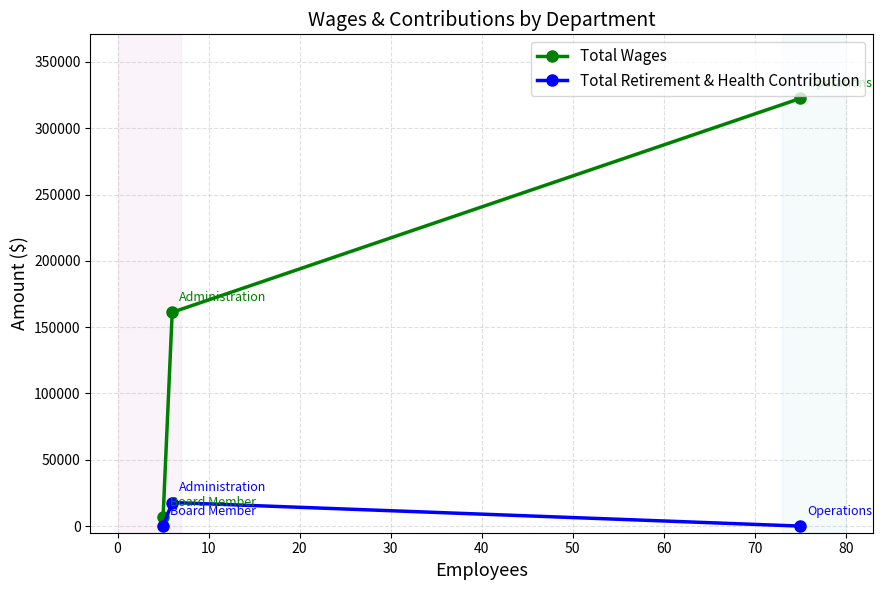

Reading right to left, list all the values displayed in this chart.

Total Wages: 322448	161205	7000
Total Retirement & Health Contribution: 0	17774	0